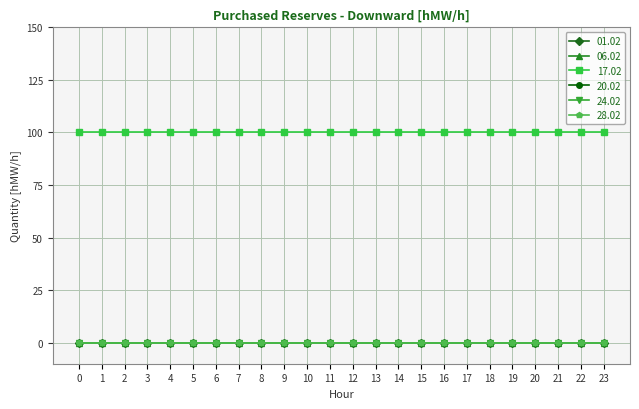

Is this an area chart (filled region under the line)?

No